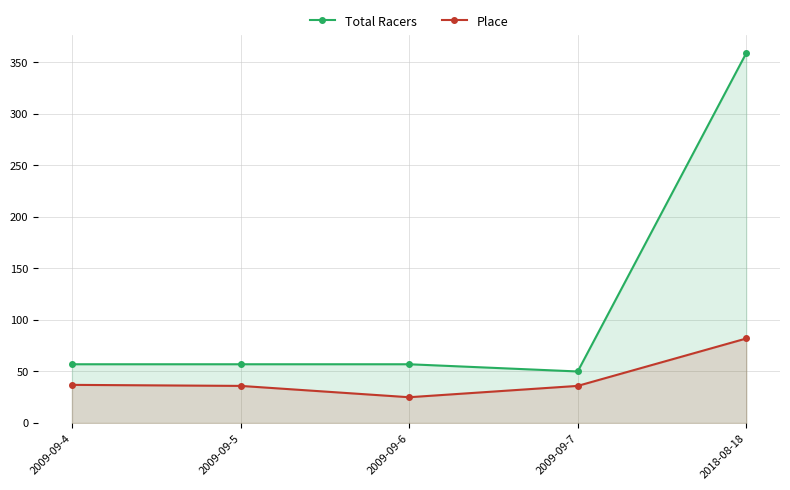

At which label does Total Racers reach its minimum?

2009-09-7